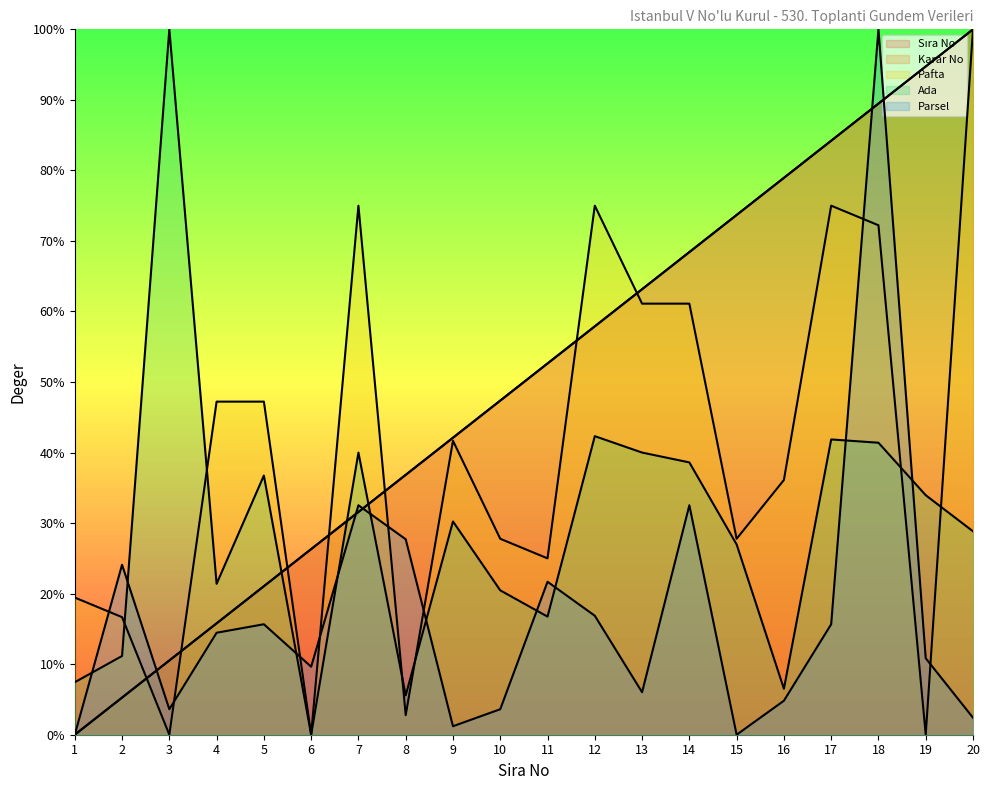

Does the chart have visible grid lines?

No